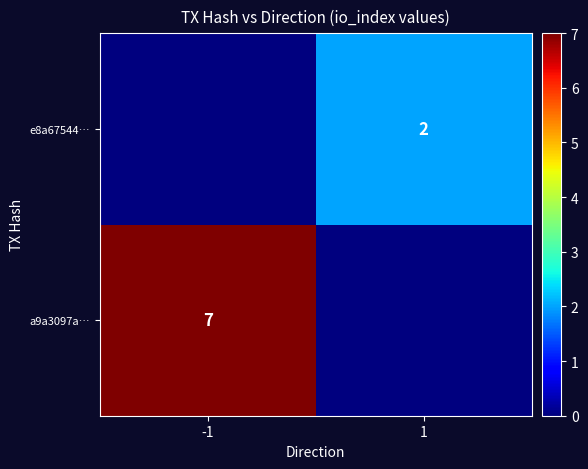

Which has a higher value, 1 or -1?

-1